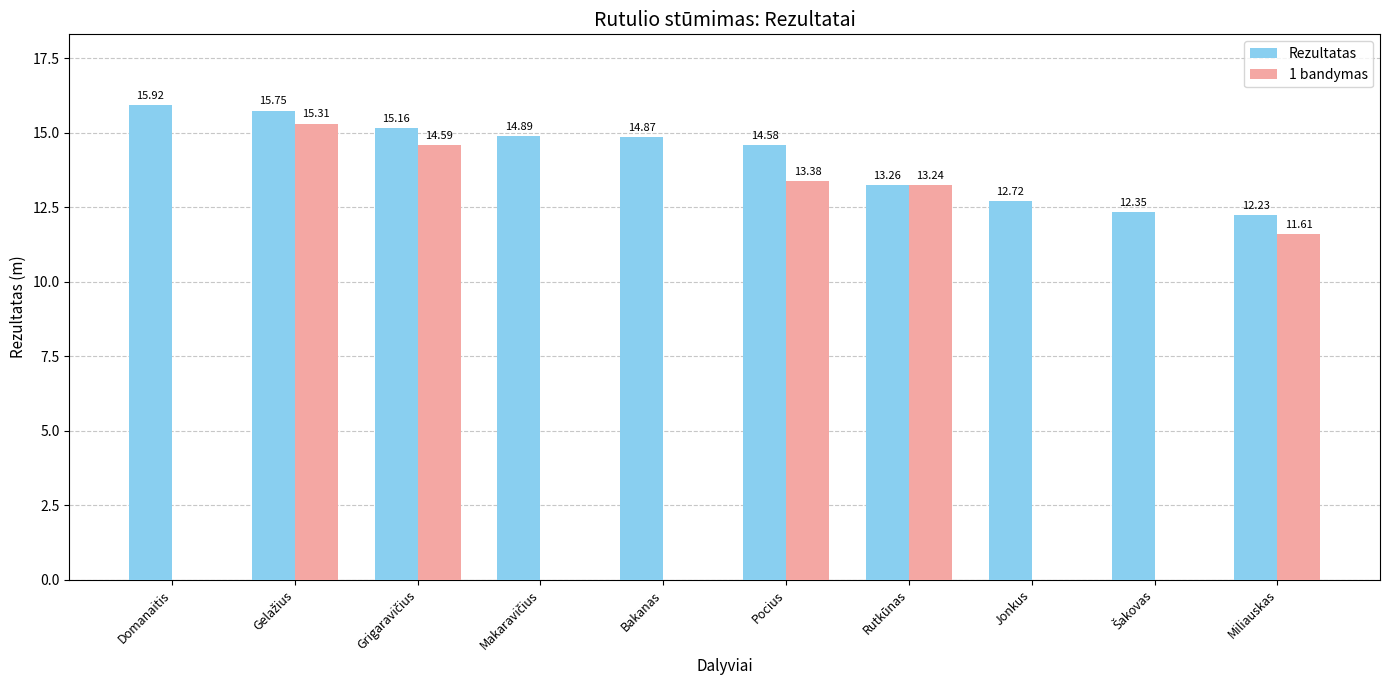

Is it true that 1 bandymas equals 5.3 at Domanaitis?

False